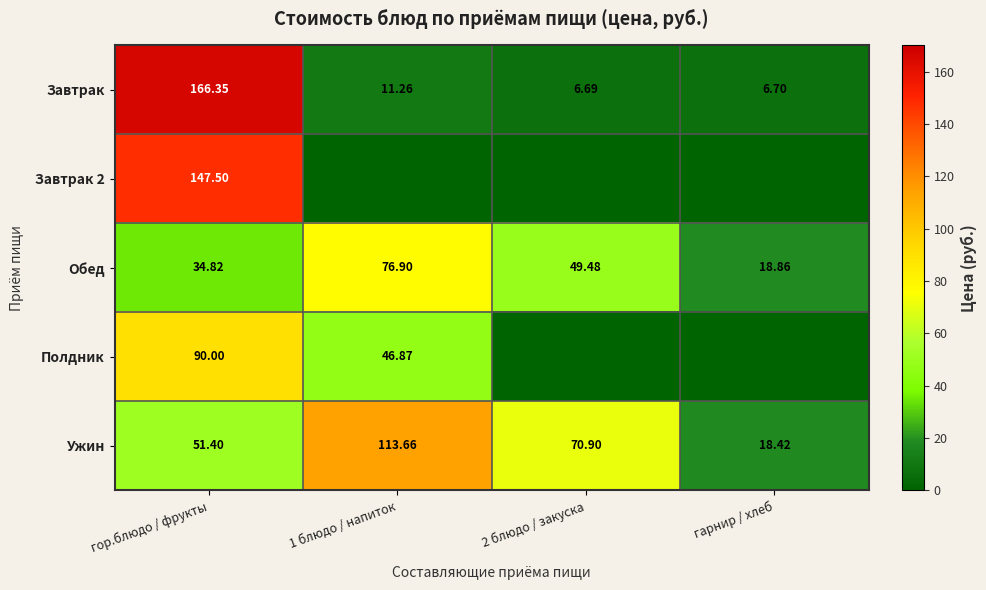

At which label does Завтрак first exceed 11?

гор.блюдо / фрукты